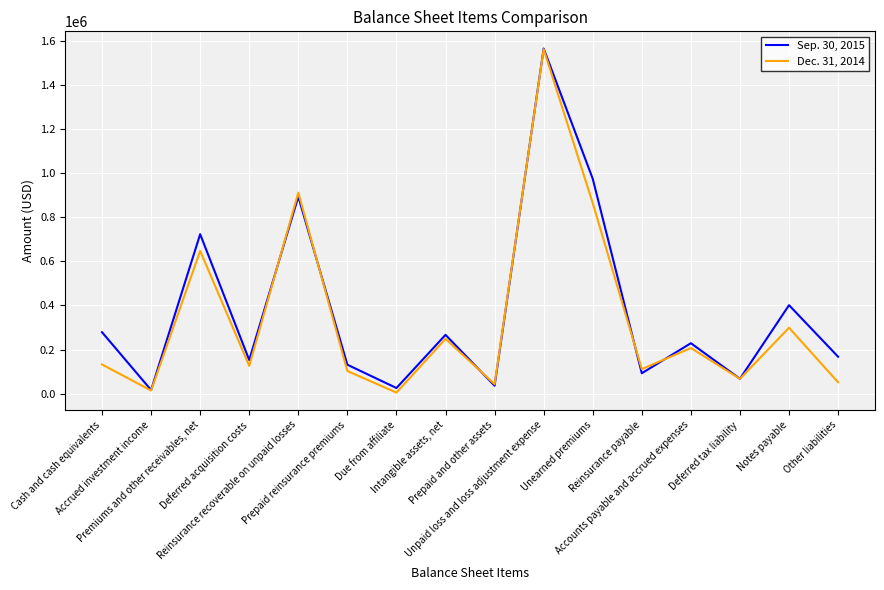

List the series in order of their overall mean, highest first.

Sep. 30, 2015, Dec. 31, 2014